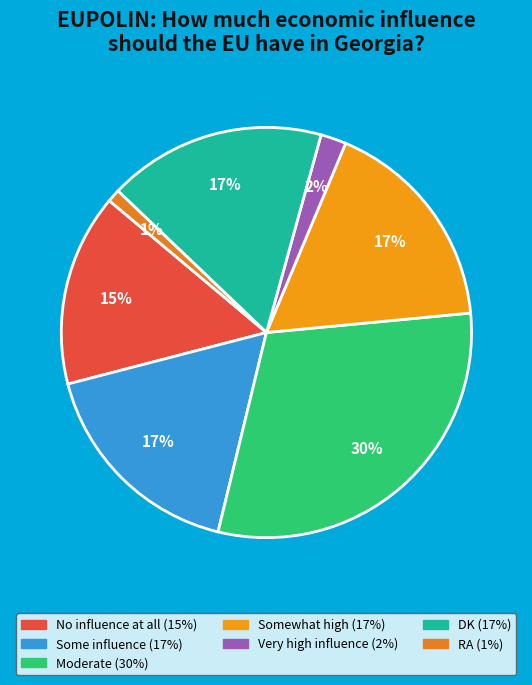

Which slice is the largest?

Moderate